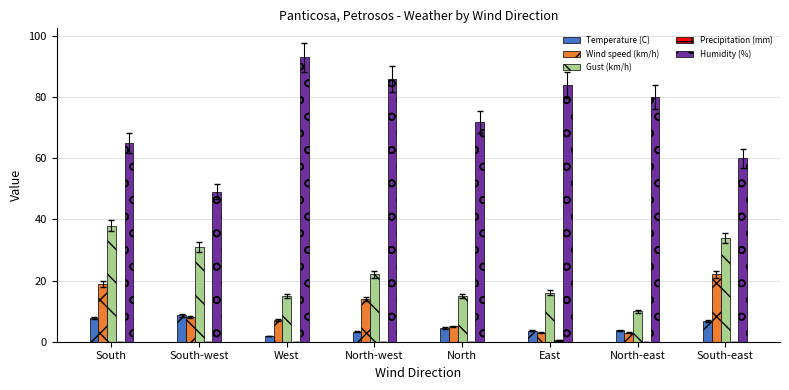

How many distinct data groups are displayed?

5